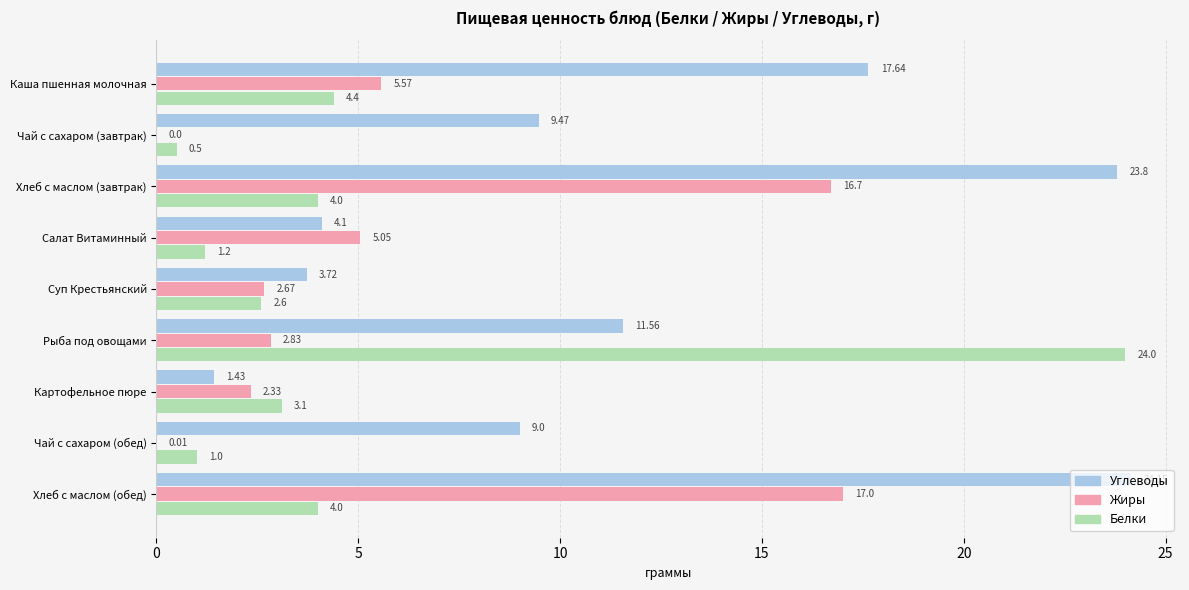

Which category has the highest value in the Углеводы series?

Хлеб с маслом (обед)